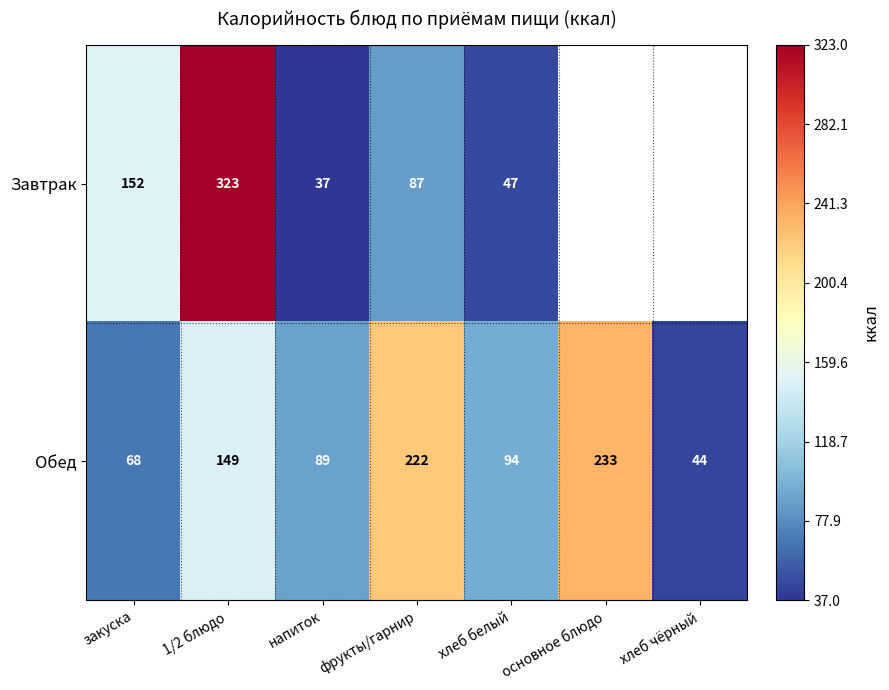

At закуска, list the series in order from smallest to largest.

Обед, Завтрак